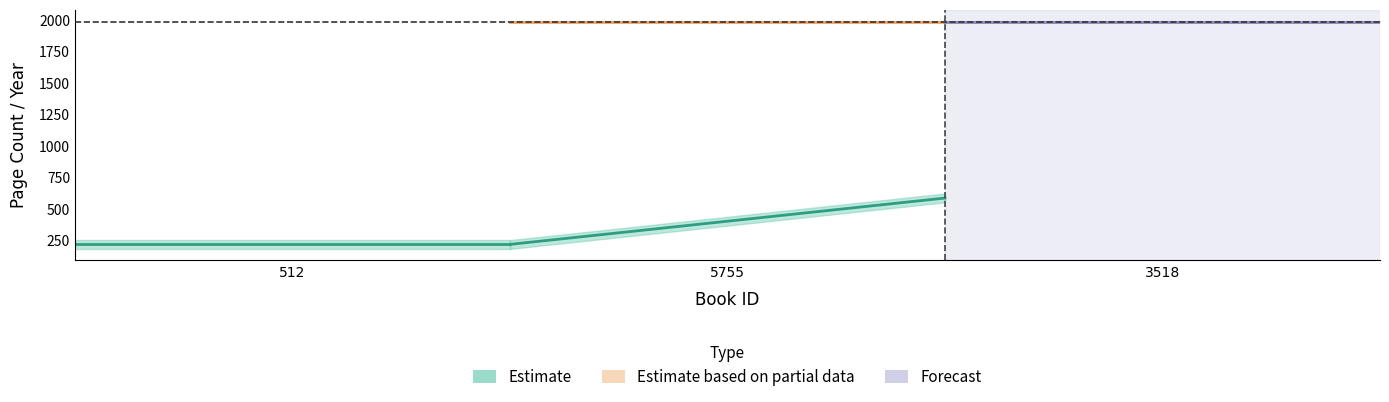

At how many categories does at least one series exceed 1315?

3